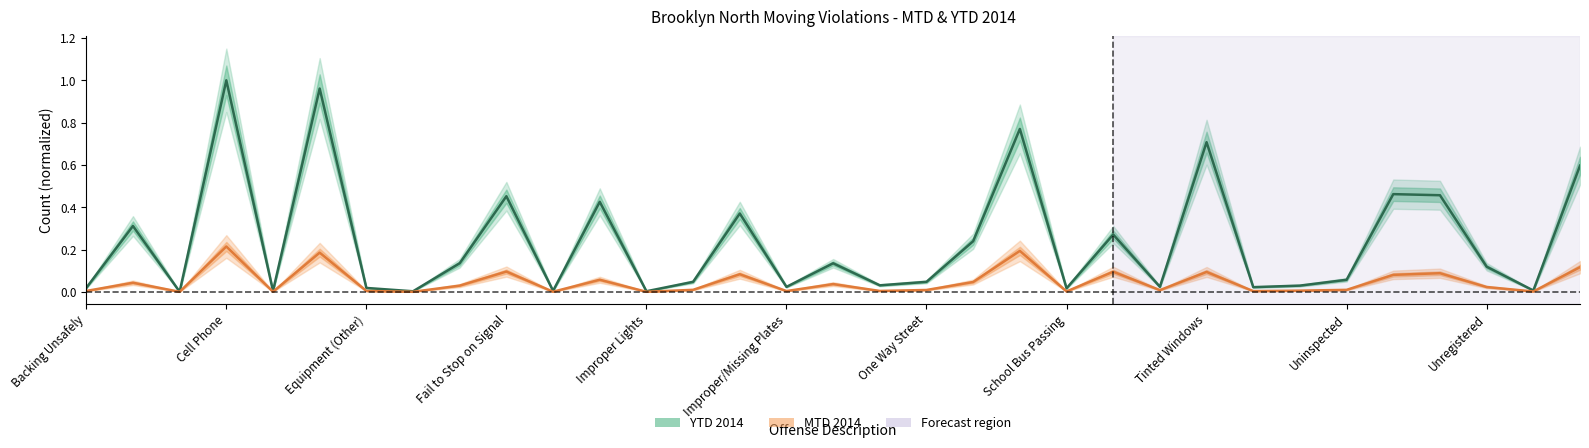

What is the label of the 5th point from the right?

Uninsured